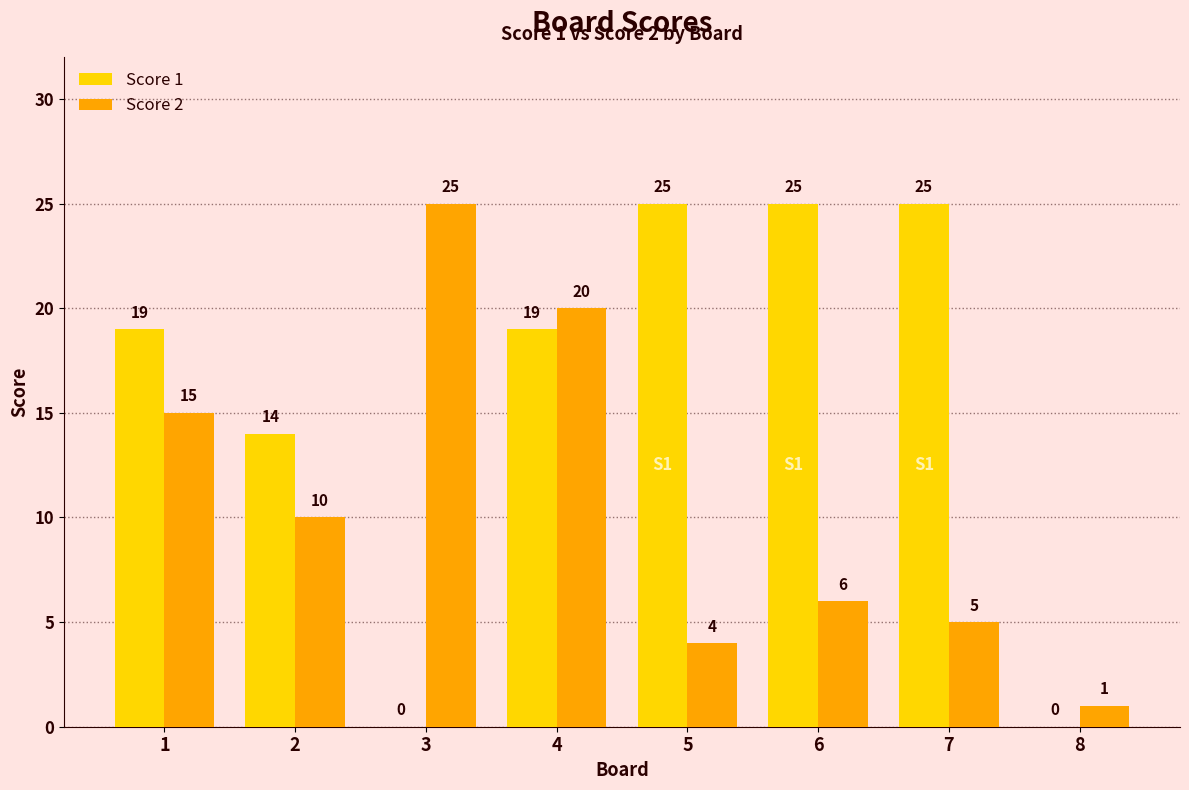

How many groups of bars are there?

8